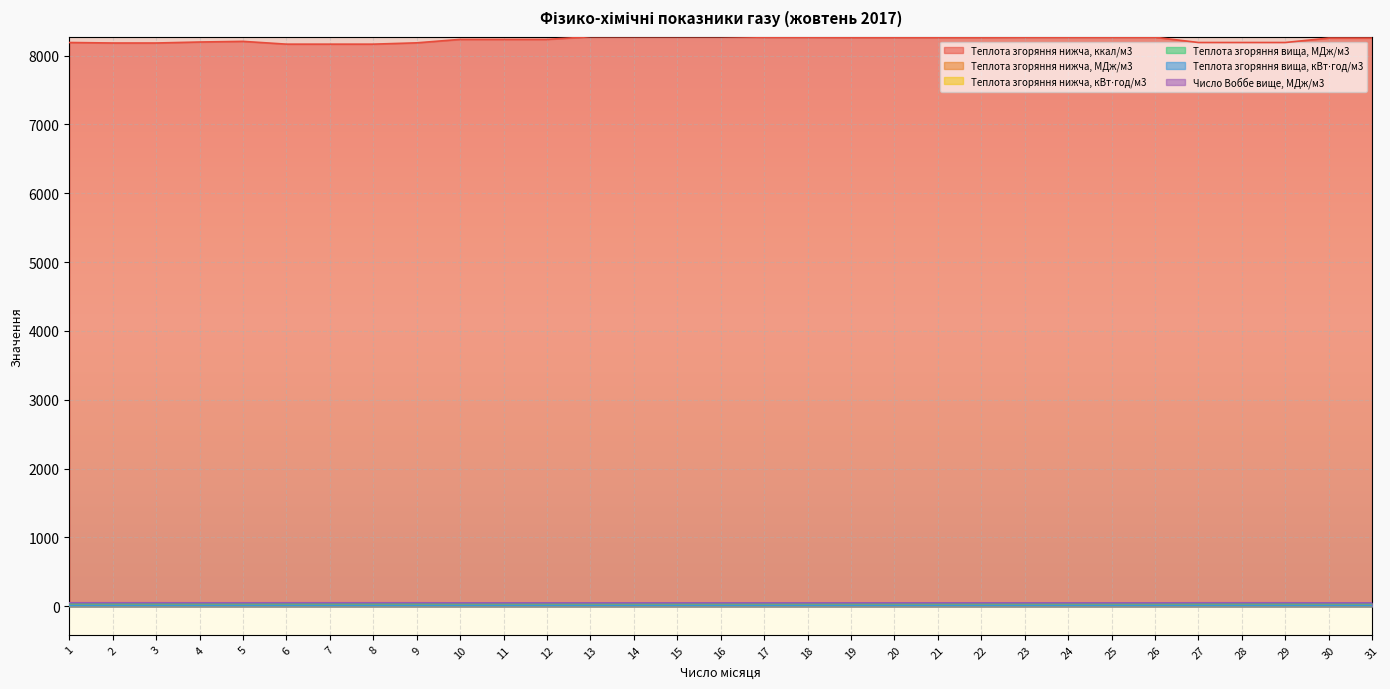

Does the chart display data point markers on the line(s)?

No